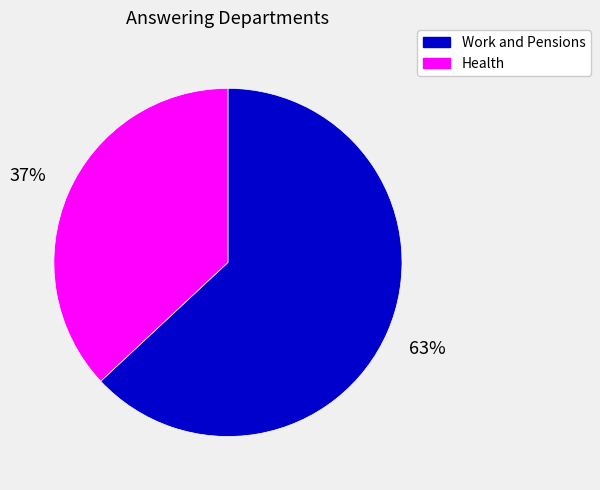

Which category has the smallest portion of the pie?

Health